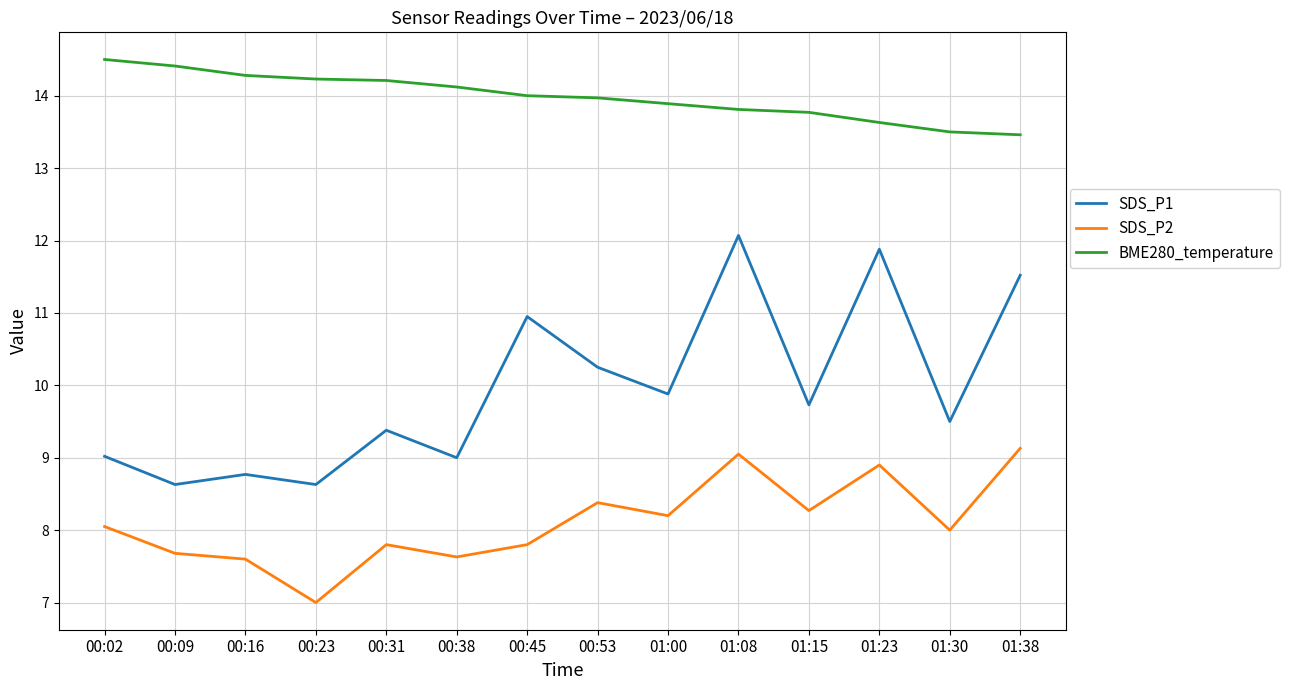

The value of SDS_P2 at 01:15 is 14.1. True or false?

False